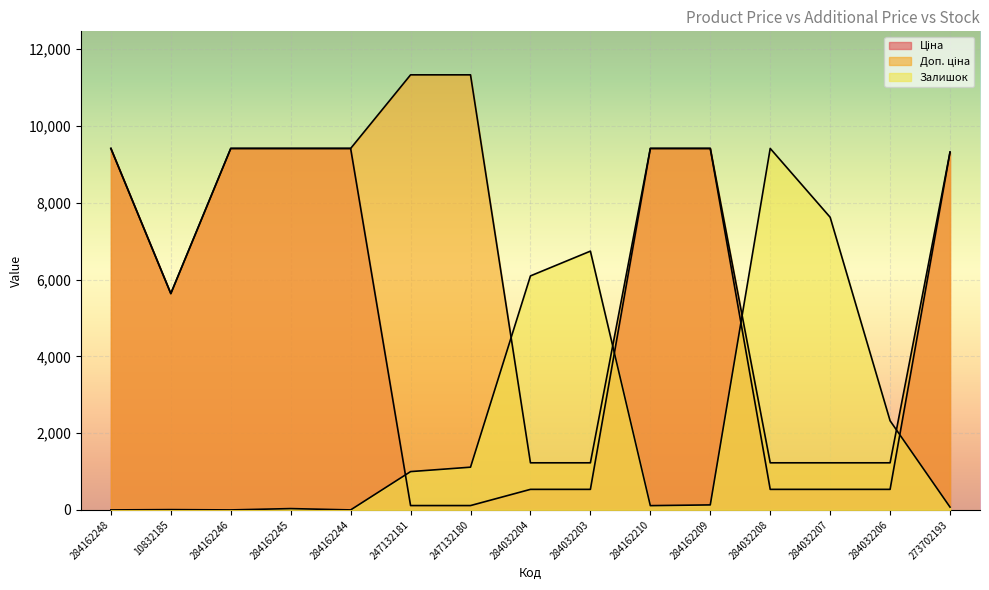

True or false: Ціна and Залишок intersect in this chart.

True